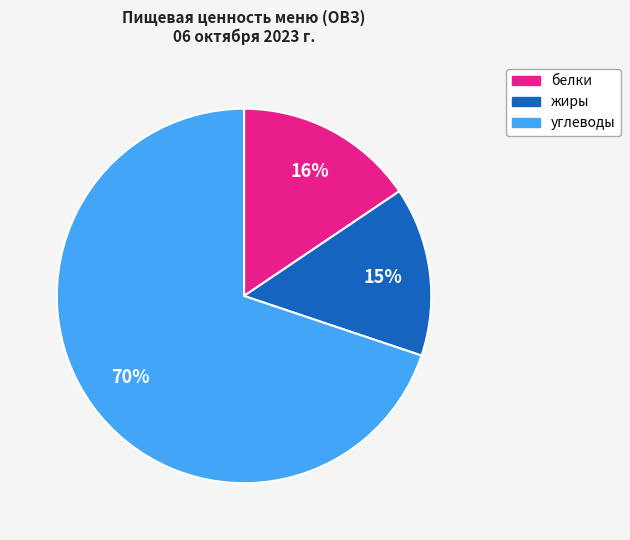

True or false: углеводы accounts for 70% of the total.

True